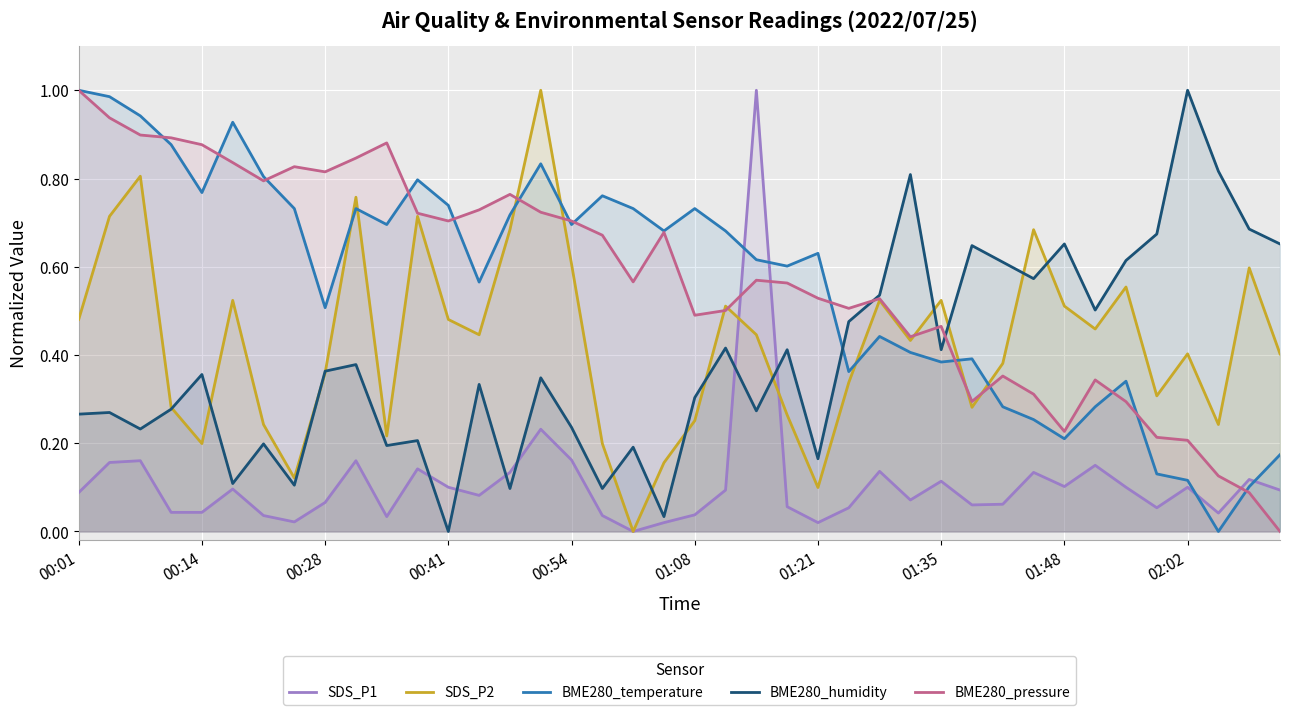

What is the greatest value displayed?

1.0